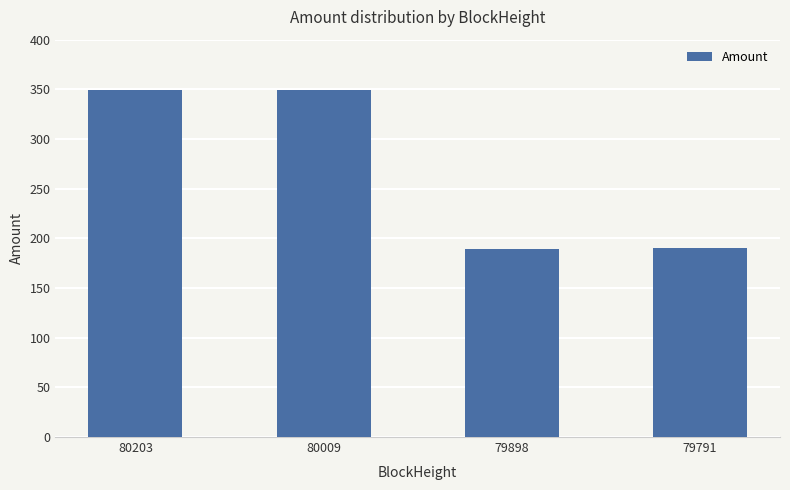

What is the approximate value at 79791?

190.3